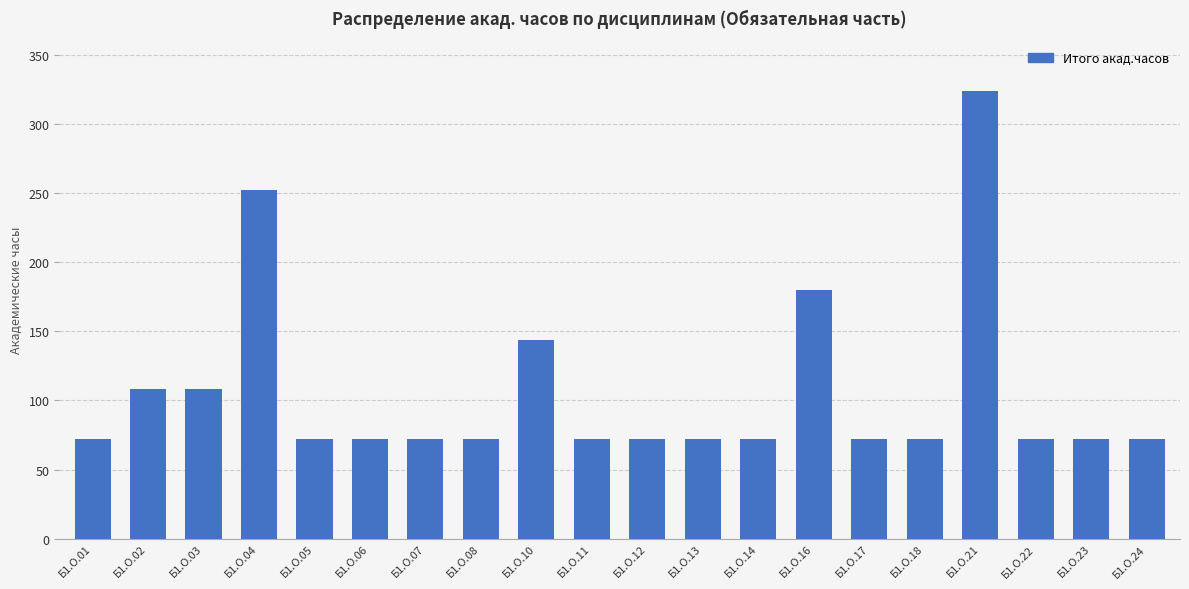

What is the average value?

106